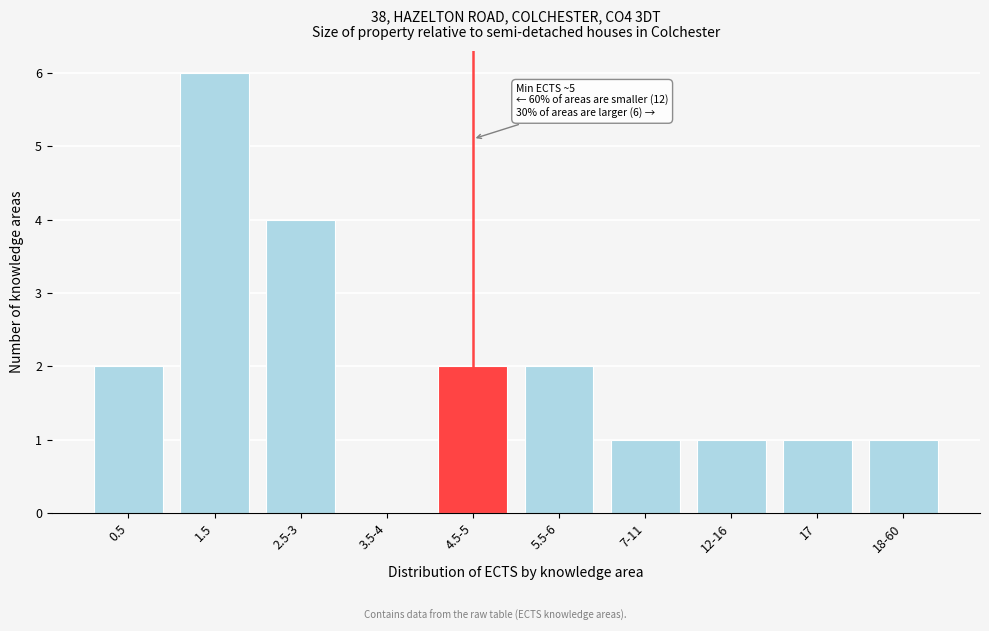

Reading left to right, transcribe all the data shown in this chart.

0.5=2	1.5=6	2.5-3=4	3.5-4=0	4.5-5=2	5.5-6=2	7-11=1	12-16=1	17=1	18-60=1